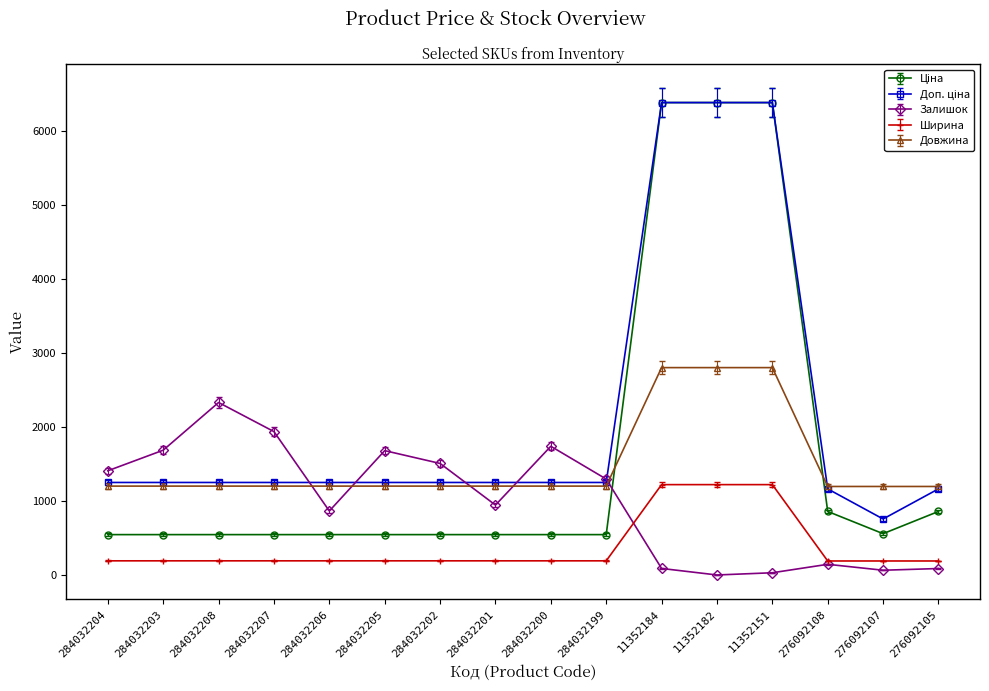

What position from the left is 284032199?

10